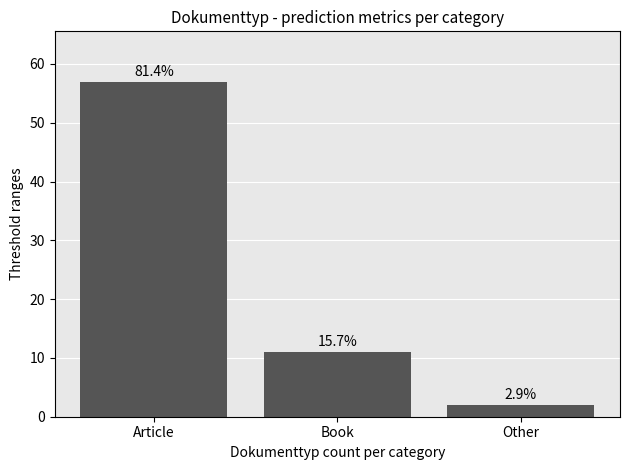

How many bars are there in total?

3